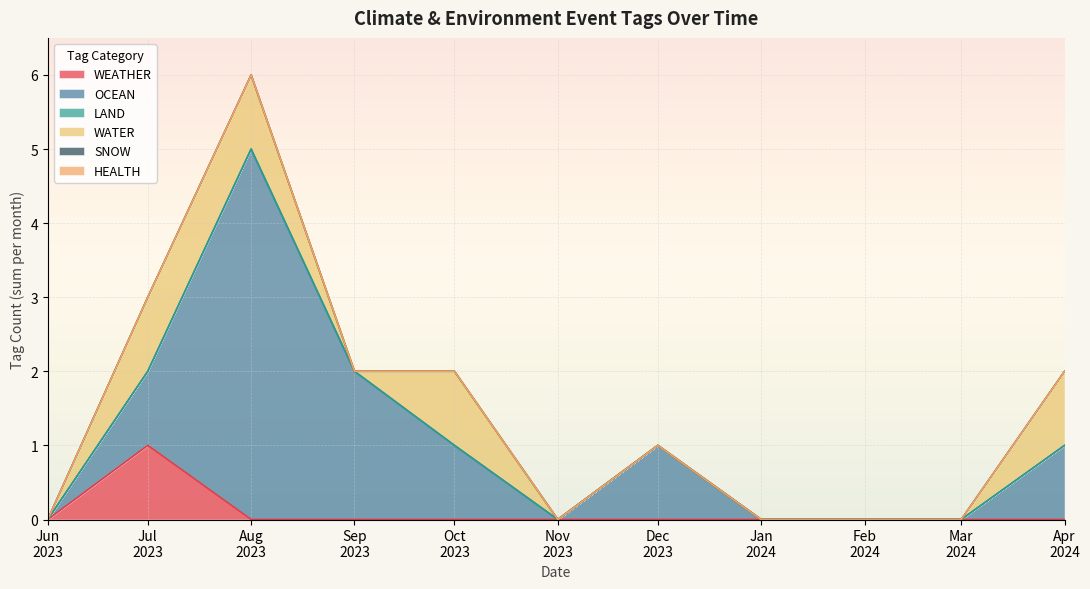

How many data points does each series have?

11